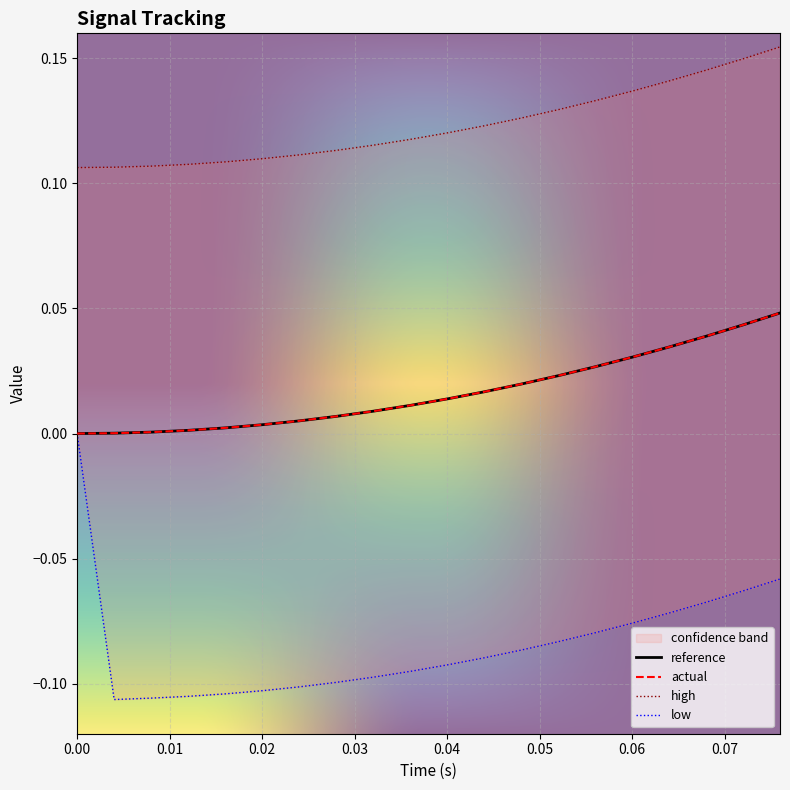

Is the value of actual at 0.048 greater than the value of high at 0.028?

No